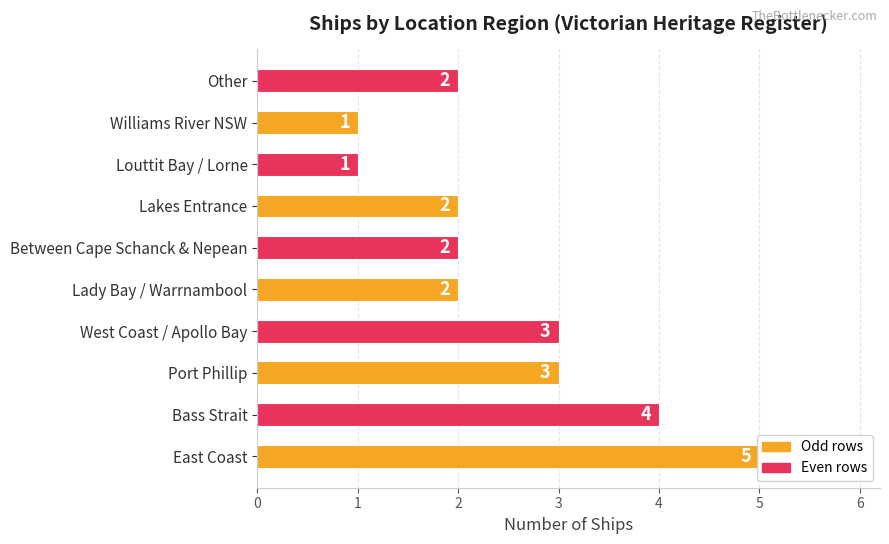

How many series are shown in this chart?

1